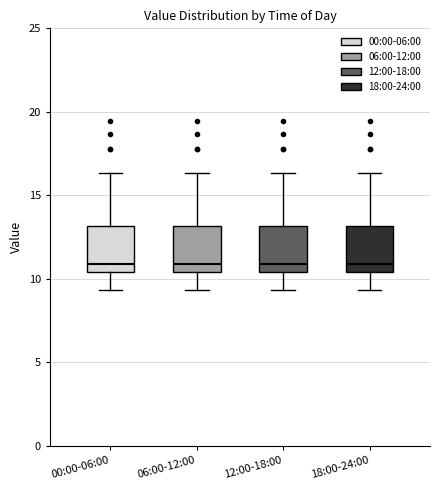

Reading left to right, transcribe this box plot: for each box, give where its median line is, the range the box spans, and where its two whiskers end, as read against the y-axis. The values are not printed on the chart, so give them approximately, as read against the axis.

00:00-06:00: median 11.0, box 10.5 to 13.0, whiskers 9.5 to 16.5
06:00-12:00: median 11.0, box 10.5 to 13.0, whiskers 9.5 to 16.5
12:00-18:00: median 11.0, box 10.5 to 13.0, whiskers 9.5 to 16.5
18:00-24:00: median 11.0, box 10.5 to 13.0, whiskers 9.5 to 16.5